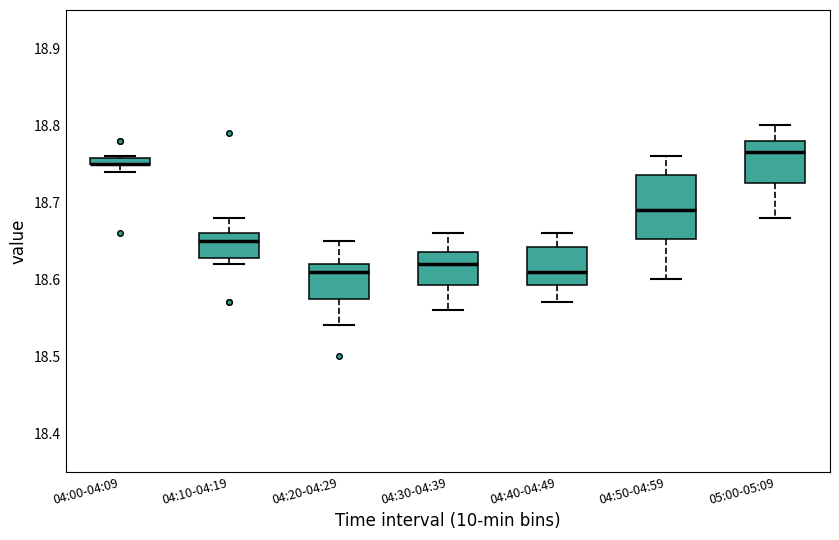

Where does the median line of the box for 04:40-04:49 sit on the y-axis? The values are not printed on the chart, so give them approximately, as read against the axis.

18.61